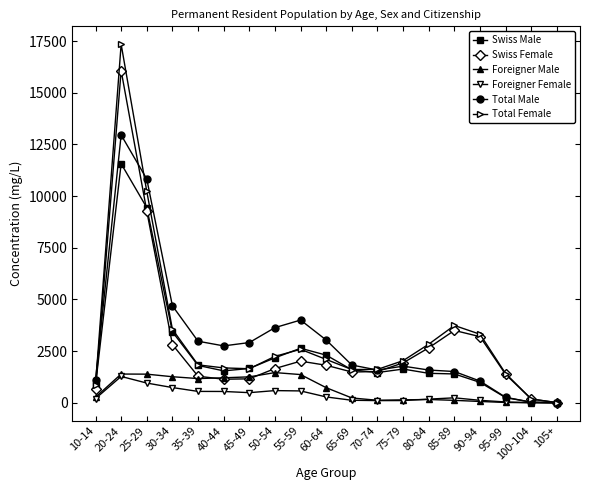

True or false: Total Female has more than 0 interior local peaks.

True